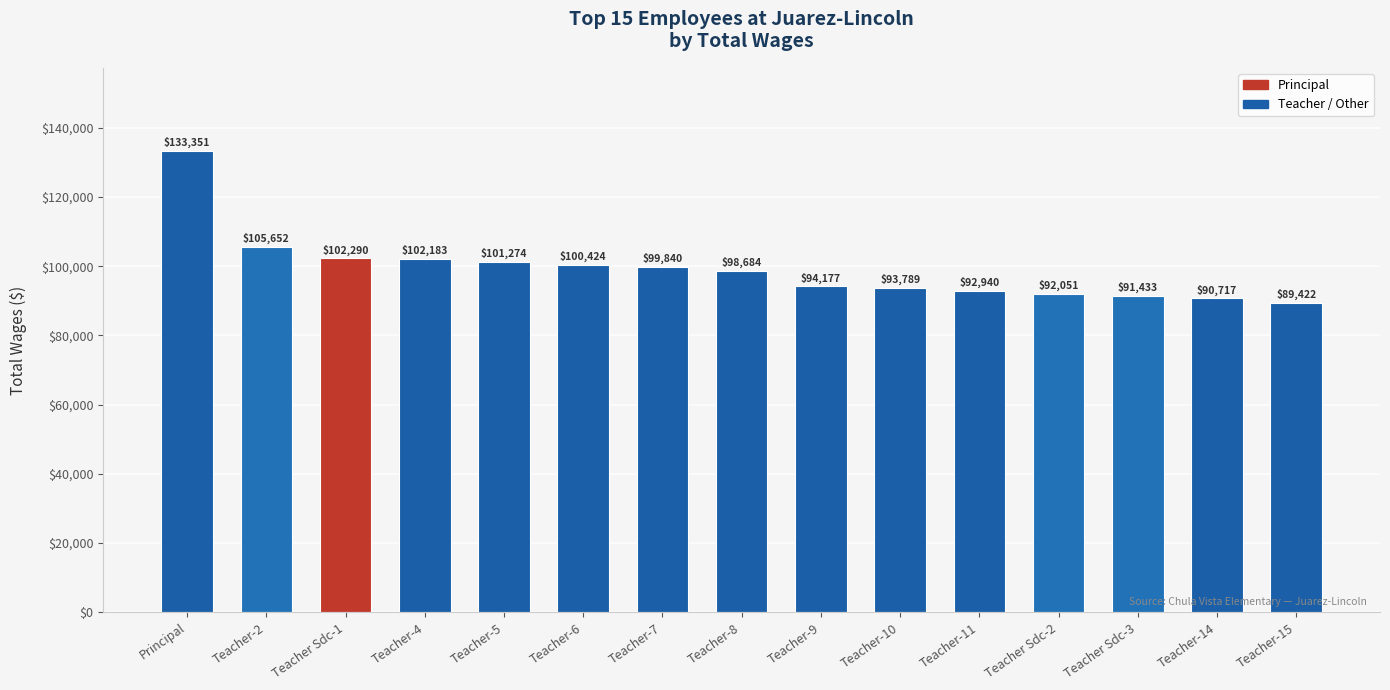

What is the average value?

99215